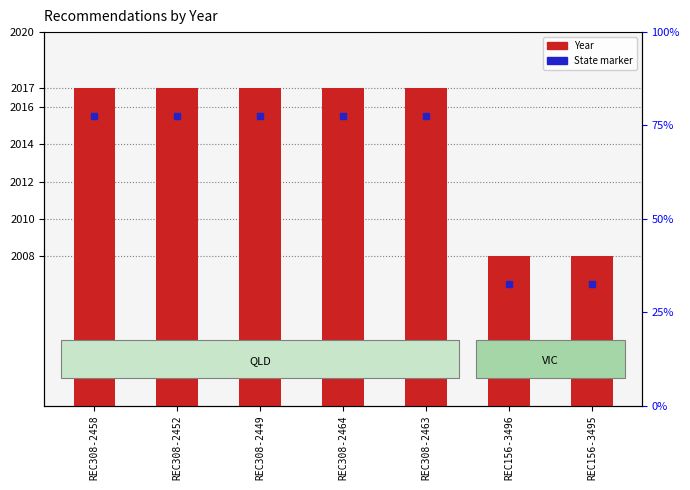

Is it true that the value at REC308-2464 is 2017?

True